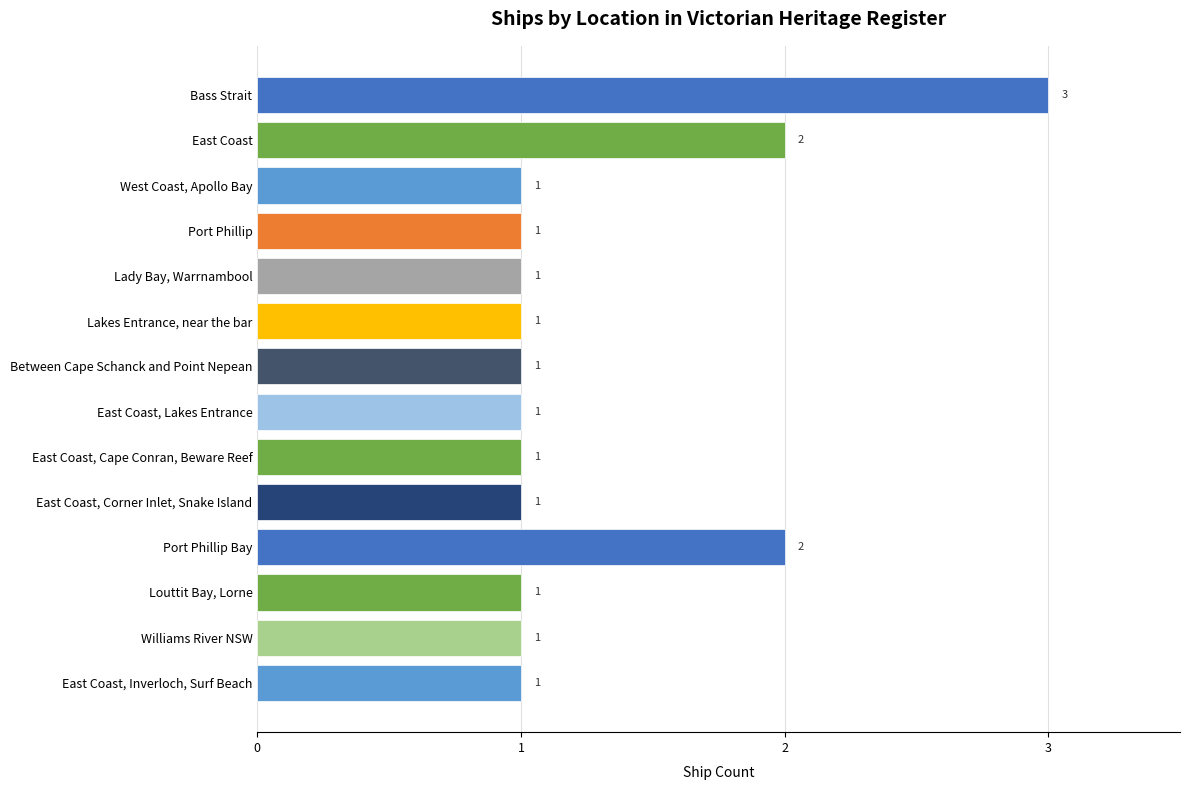

What is the greatest value displayed?

3